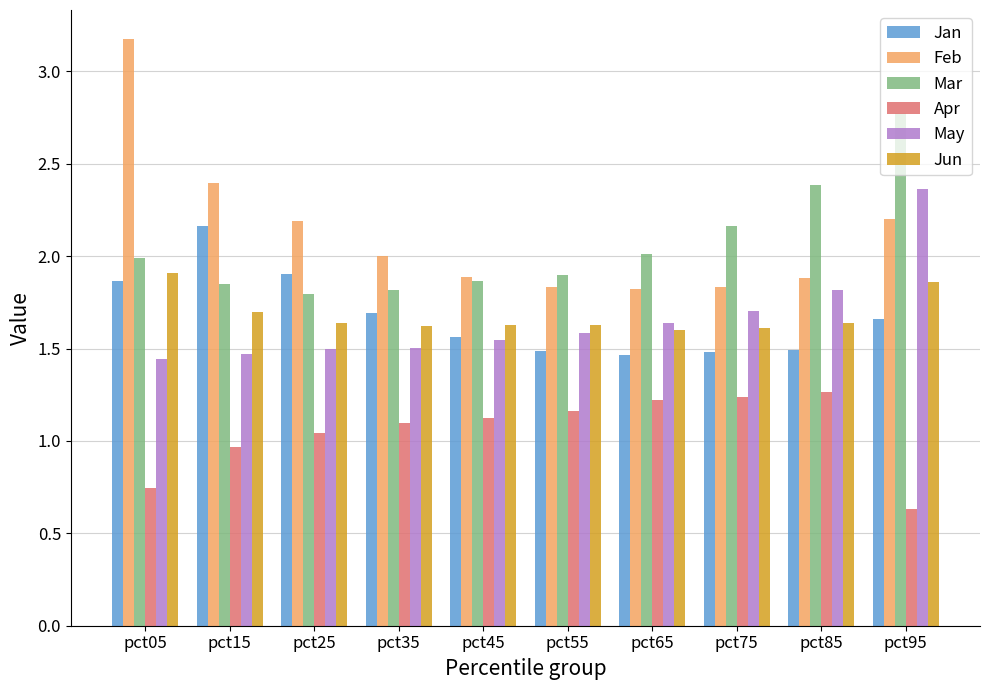

What are all the series names shown in the legend?

Jan, Feb, Mar, Apr, May, Jun